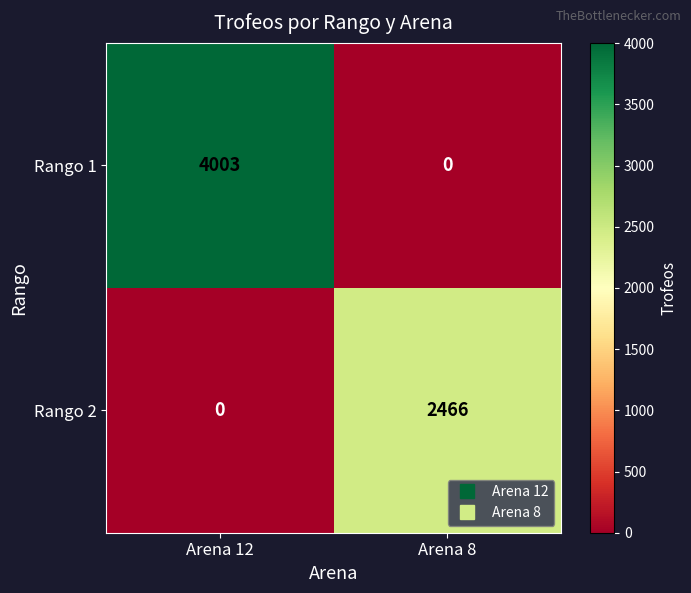

At Arena 8, list the series in order from largest to smallest.

Rango 2, Rango 1